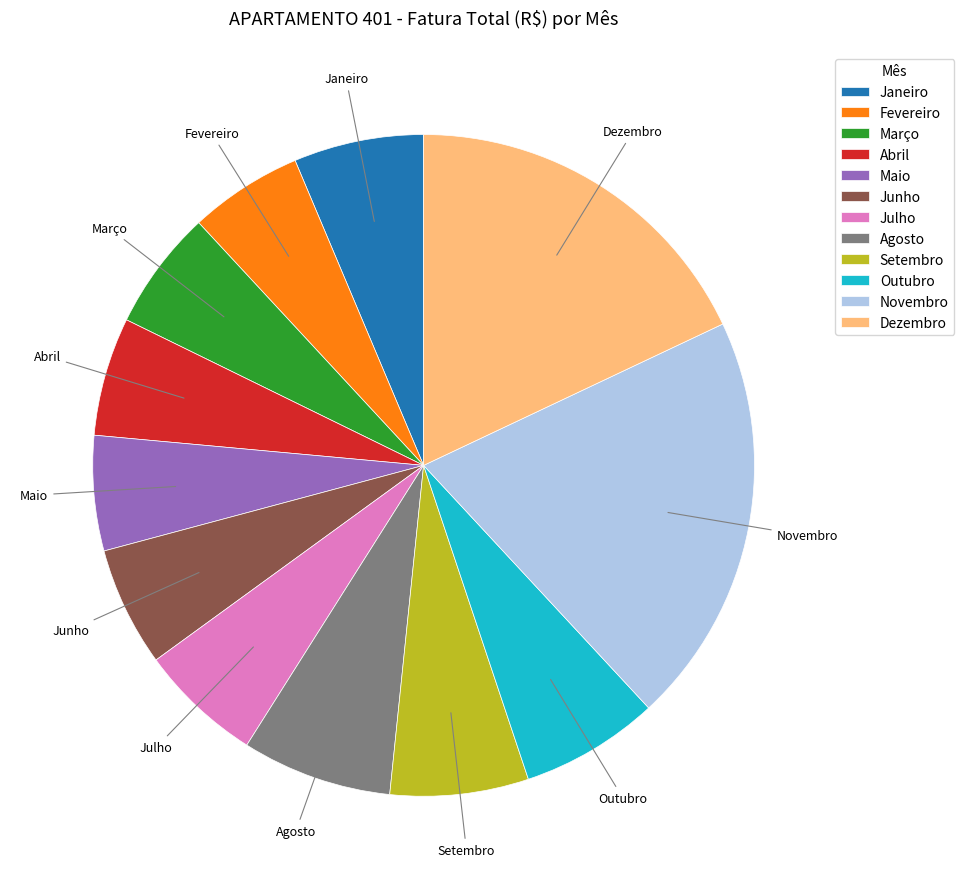

Is it true that Abril is 1% of the pie?

False